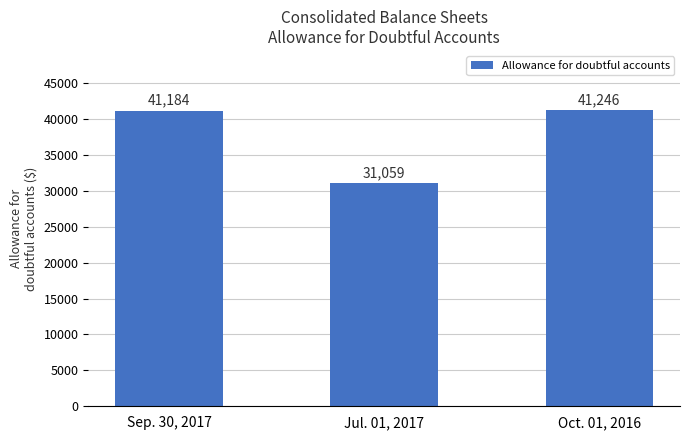

What is the label of the 1st bar from the right?

Oct. 01, 2016